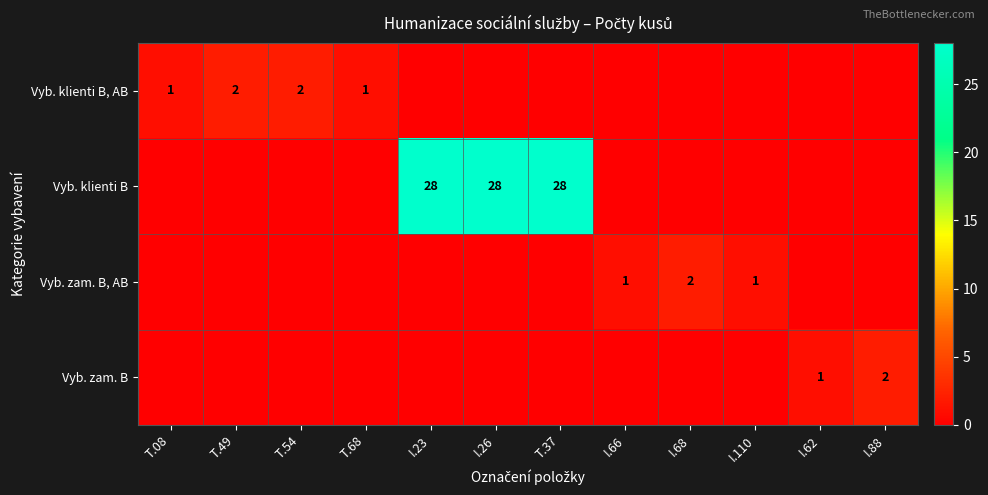

At which category is the sum across all series the highest?

I.23